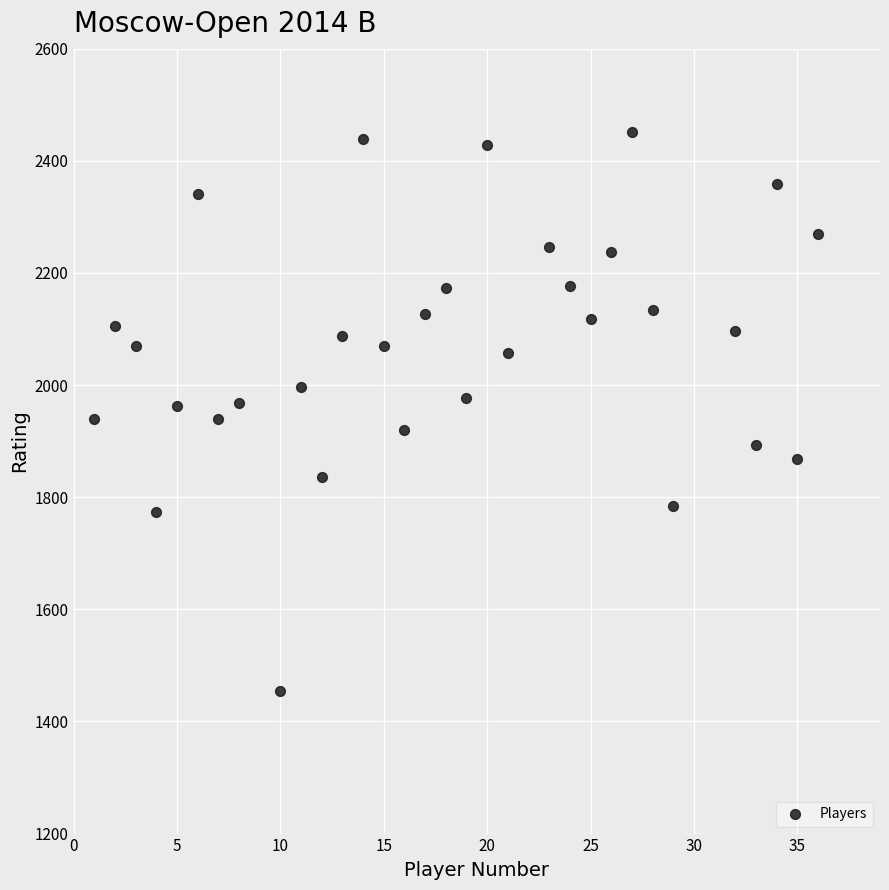

What is the range of X values (max minus min)?

35